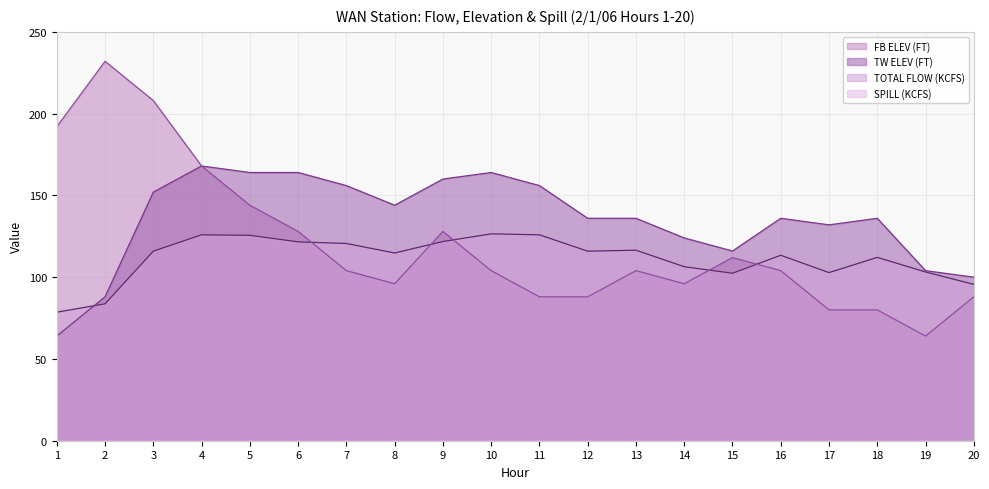

What is the difference between the maximum and minimum values in the TW ELEV (FT) series?

104.0